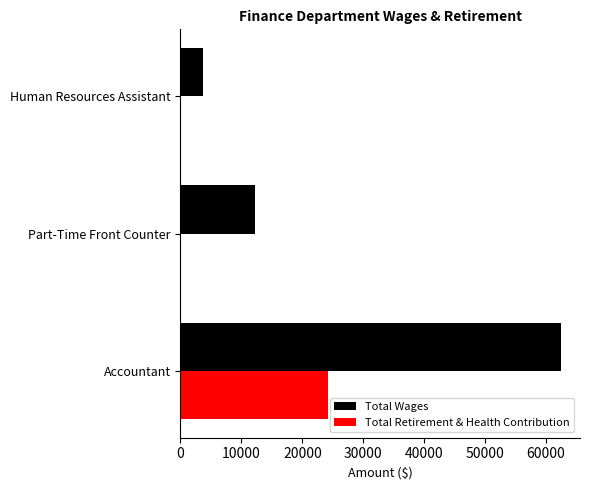

At which category is the sum across all series the highest?

Accountant